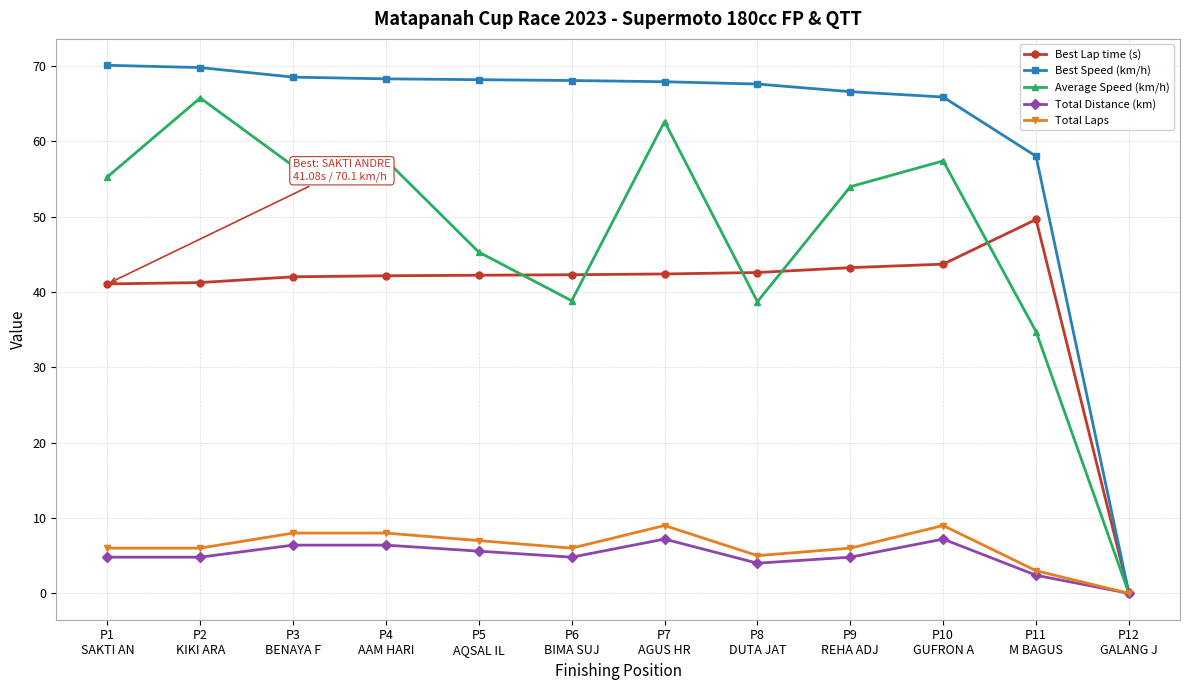

True or false: Average Speed (km/h) has more than 0 interior local peaks.

True